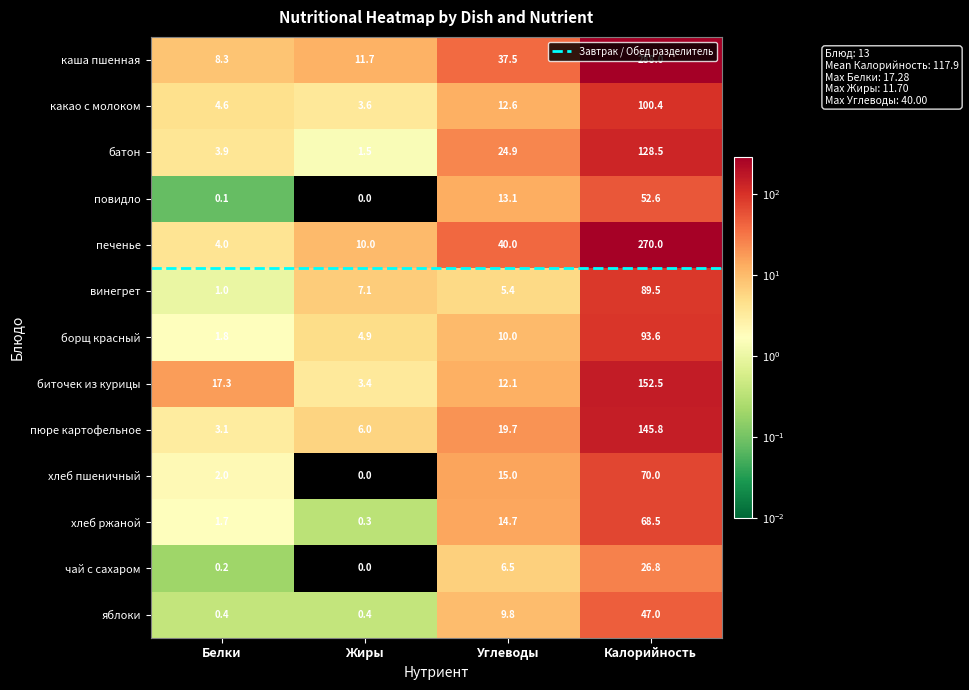

Between Белки and Углеводы, which series saw the biggest shift?

печенье